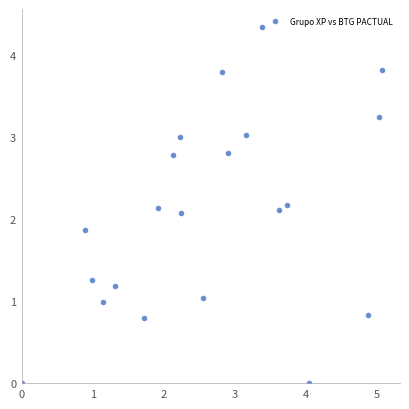

What is the range of X values (max minus min)?

5.1